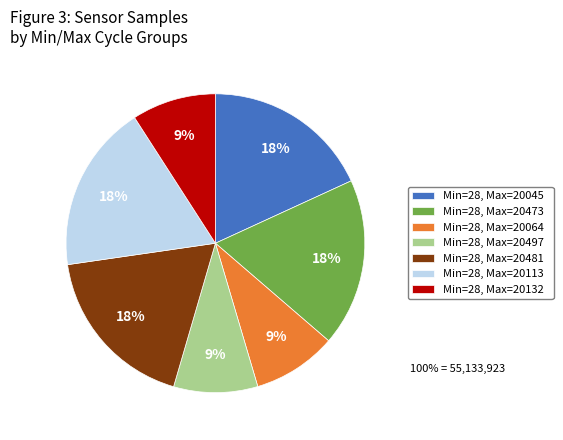

What percentage is the Min=28, Max=20132 slice, to the nearest percent?

9%